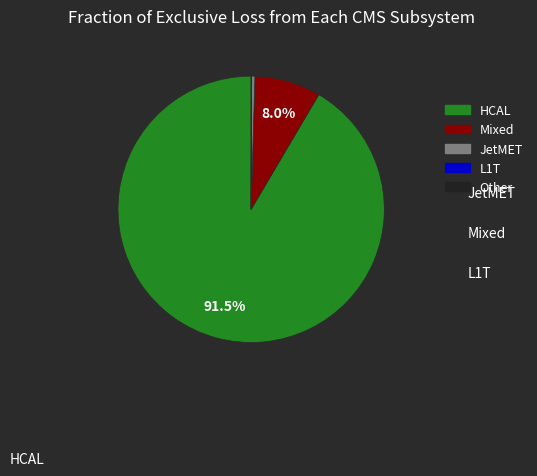

Is there a majority slice in this chart?

Yes